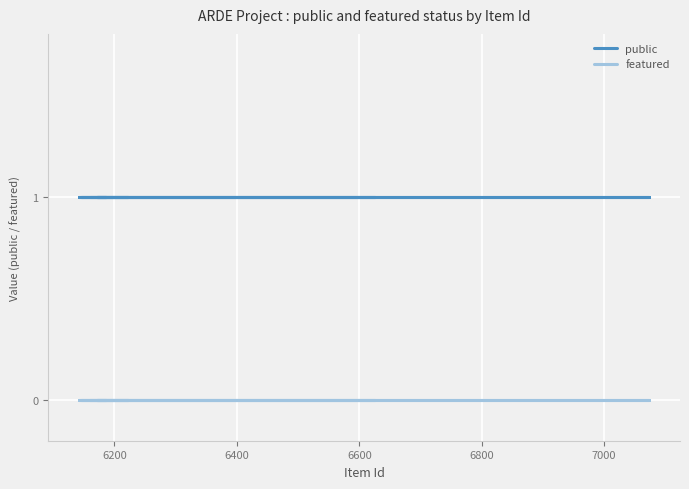

At how many categories does at least one series exceed 0?

12